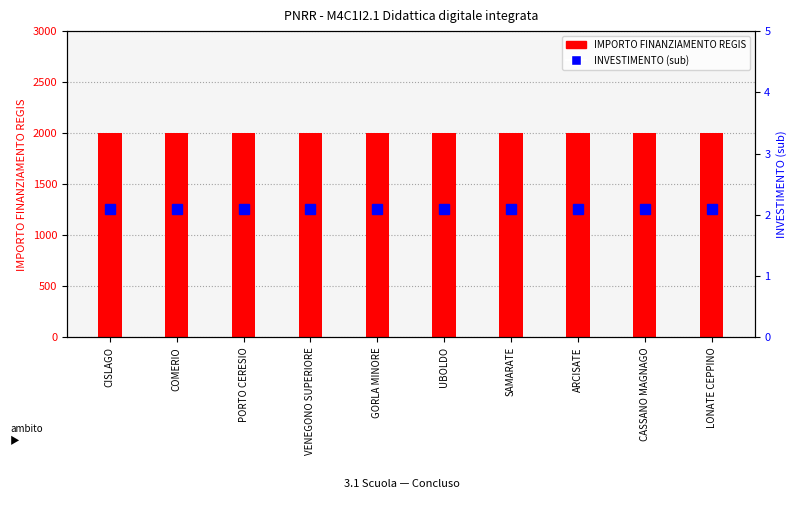

Reading left to right, list all the values displayed in this chart.

IMPORTO FINANZIAMENTO REGIS: CISLAGO=2000.0	COMERIO=2000.0	PORTO CERESIO=2000.0	VENEGONO SUPERIORE=2000.0	GORLA MINORE=2000.0	UBOLDO=2000.0	SAMARATE=2000.0	ARCISATE=2000.0	CASSANO MAGNAGO=2000.0	LONATE CEPPINO=2000.0
INVESTIMENTO (sub): CISLAGO=2.1	COMERIO=2.1	PORTO CERESIO=2.1	VENEGONO SUPERIORE=2.1	GORLA MINORE=2.1	UBOLDO=2.1	SAMARATE=2.1	ARCISATE=2.1	CASSANO MAGNAGO=2.1	LONATE CEPPINO=2.1